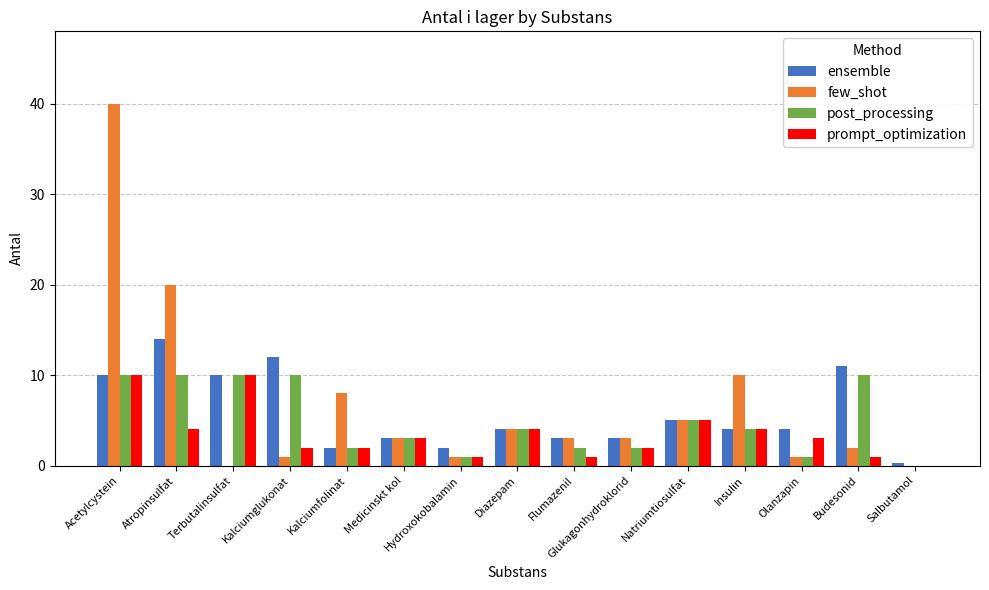

The few_shot series shows 0.0 at Terbutalinsulfat. True or false?

True